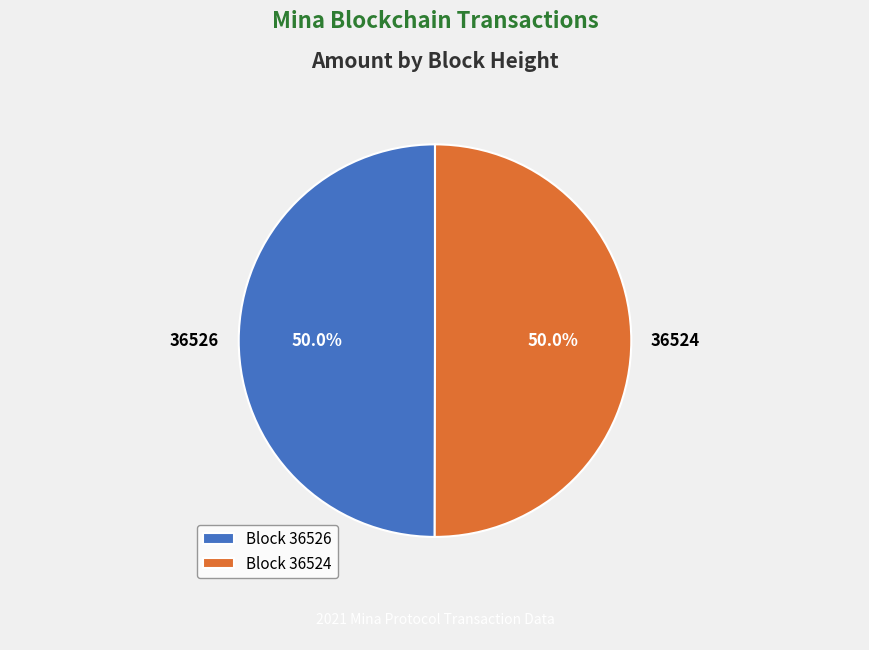

To the nearest percent, what is the average slice percentage?

50%